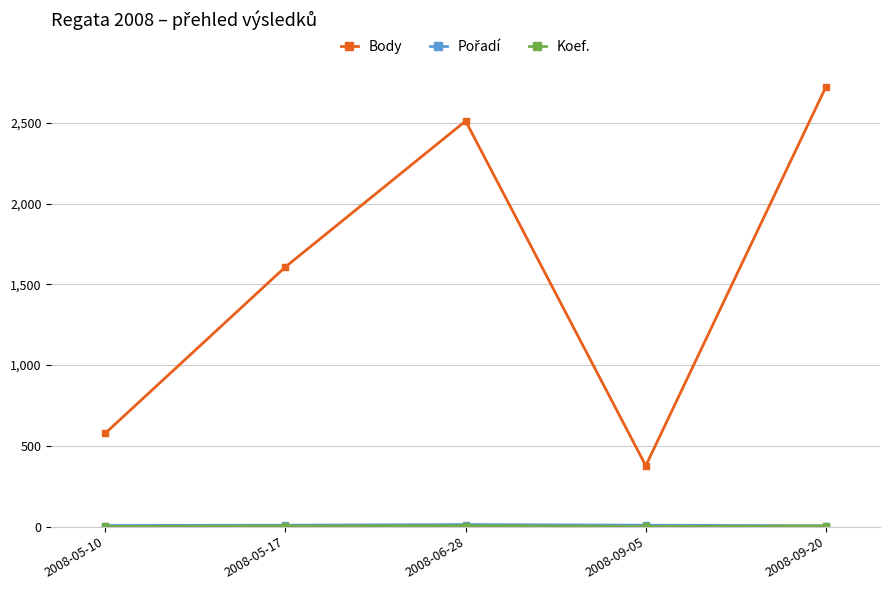

Count the number of data series in this chart.

3